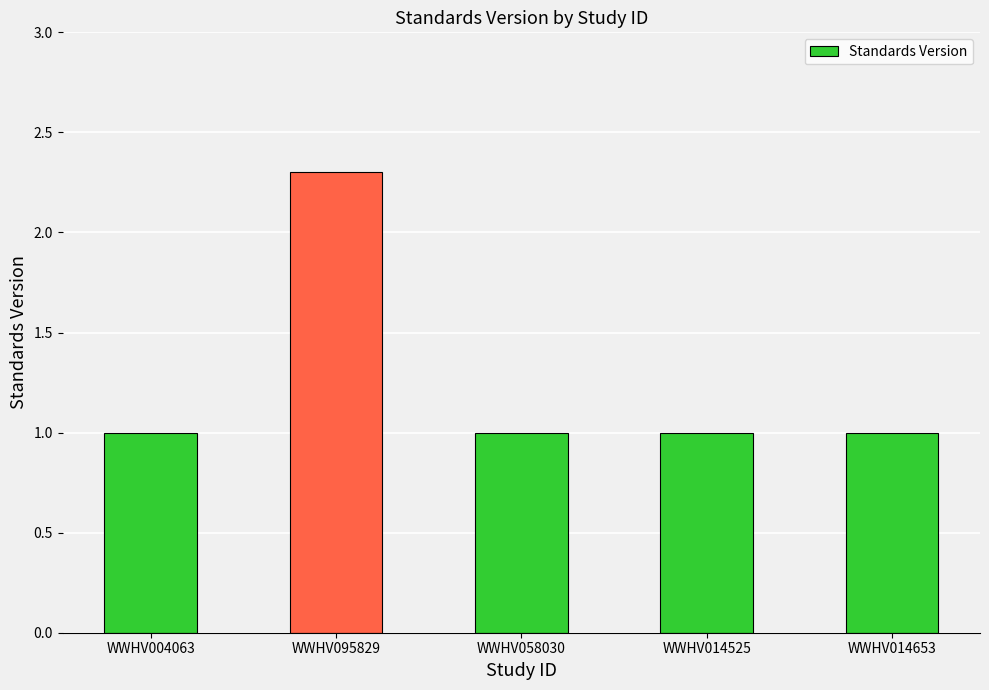

What position from the right is WWHV058030?

3